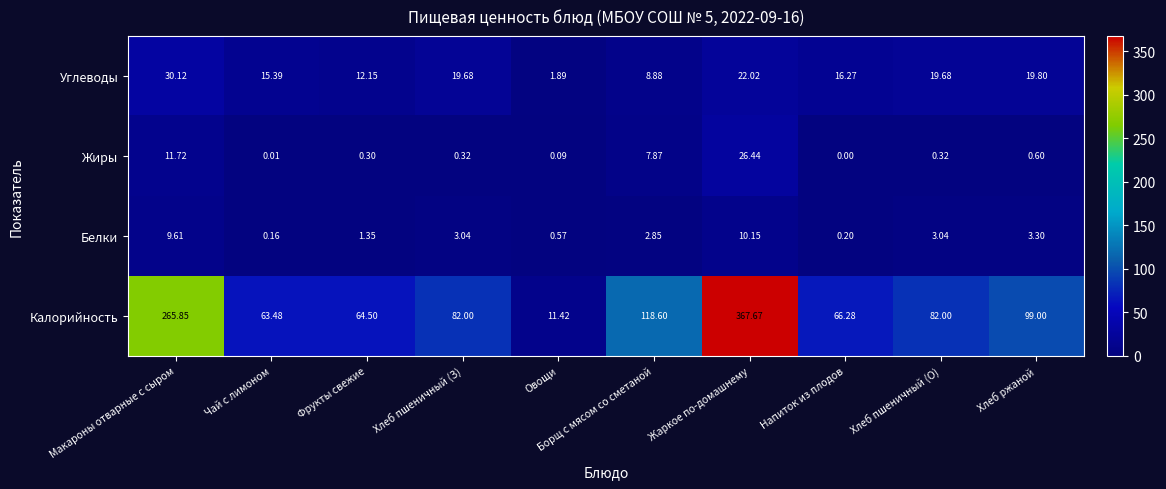

At which label does Белки first exceed 3?

Макароны отварные с сыром